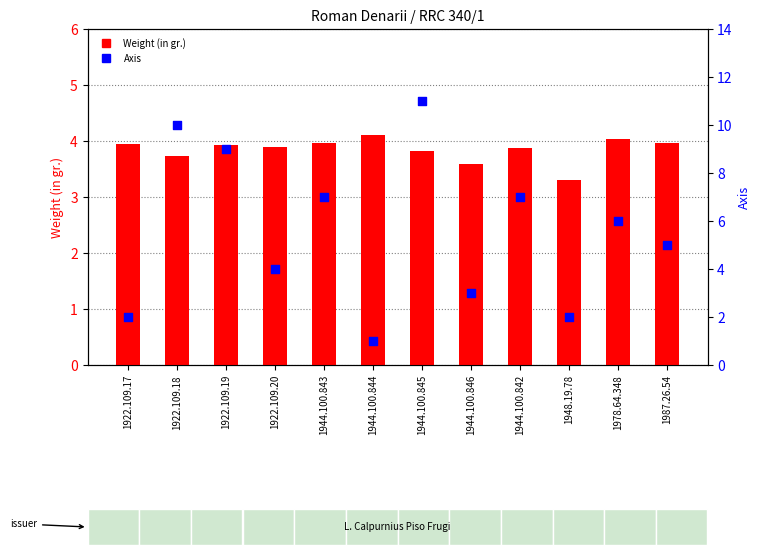

Which series contains the lowest Y value?

Axis